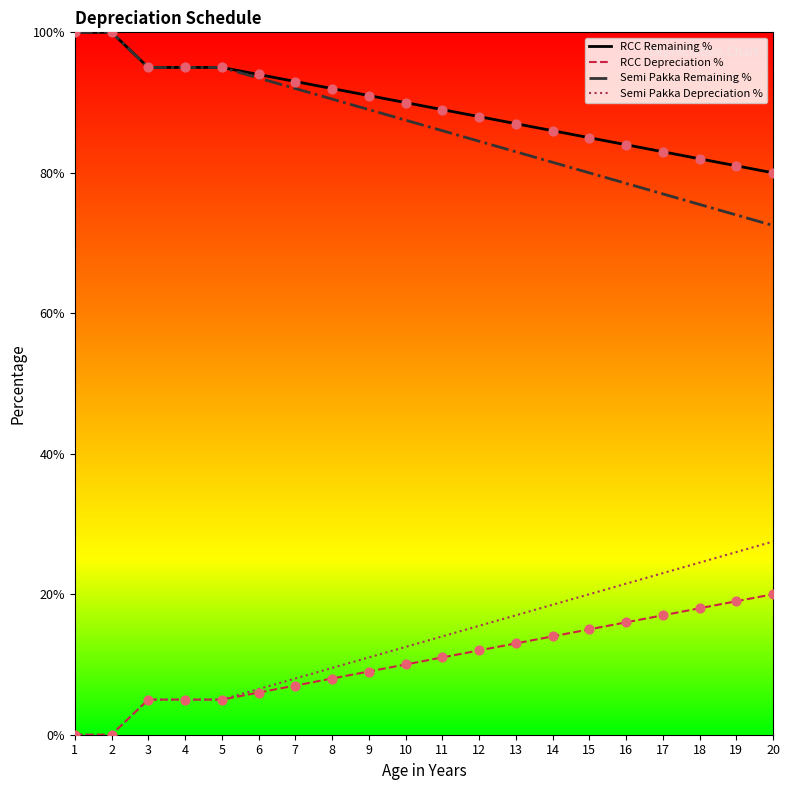

At which category is the sum across all series the highest?

1